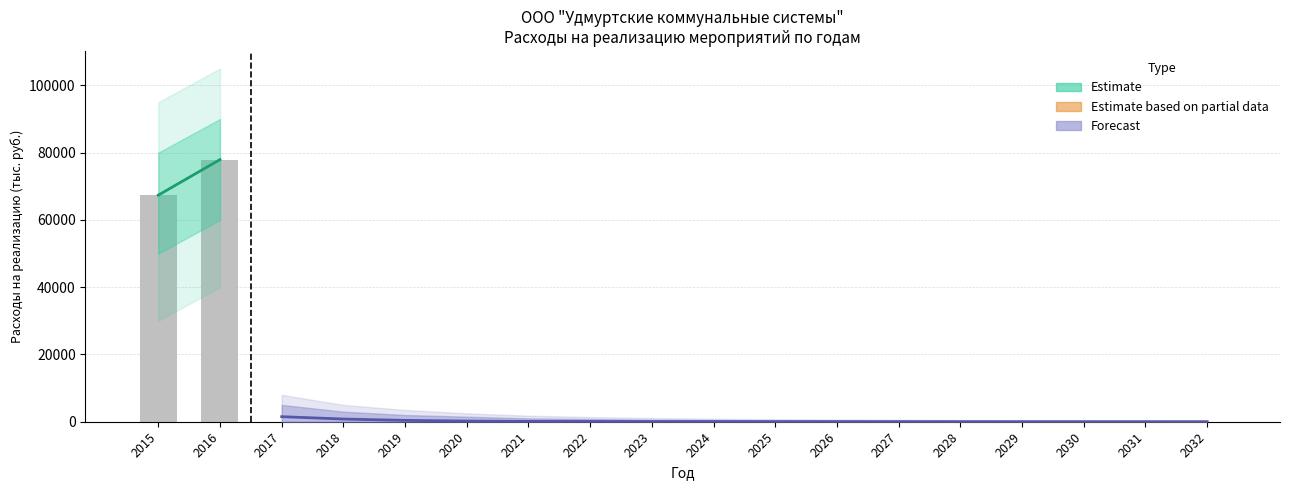

What is the greatest value displayed?

77940.0